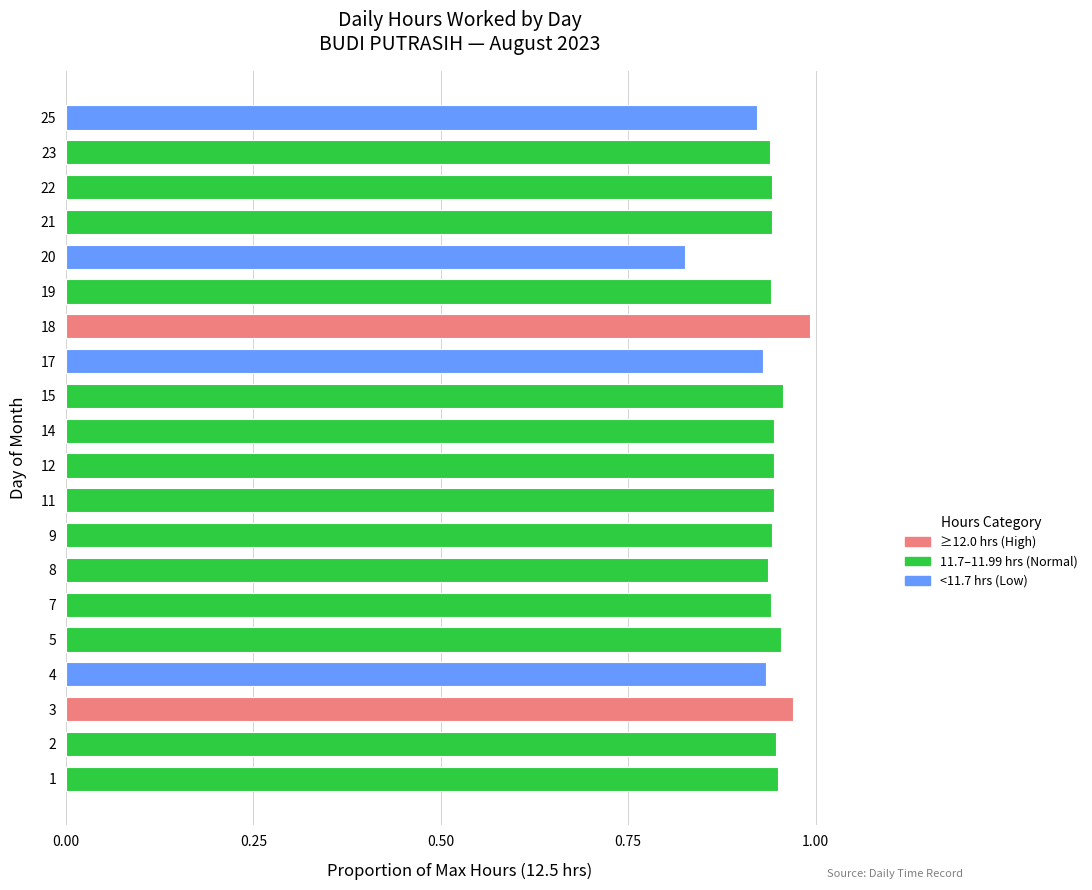

The value at 20 is 1.1. True or false?

False